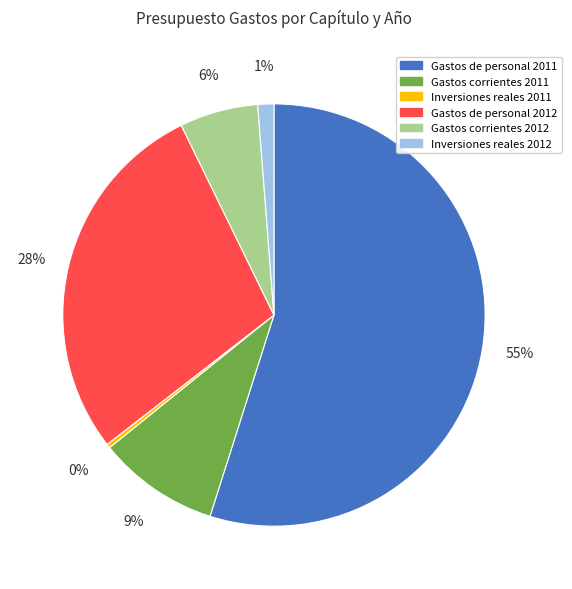

Between Inversiones reales 2012 and Gastos corrientes 2011, which is larger?

Gastos corrientes 2011